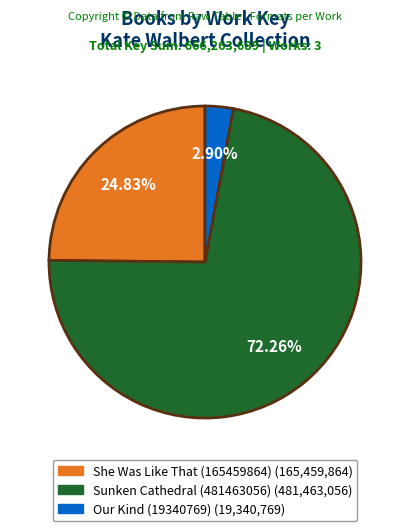

What percentage is NOT represented by Sunken Cathedral (481463056)?

27.7%